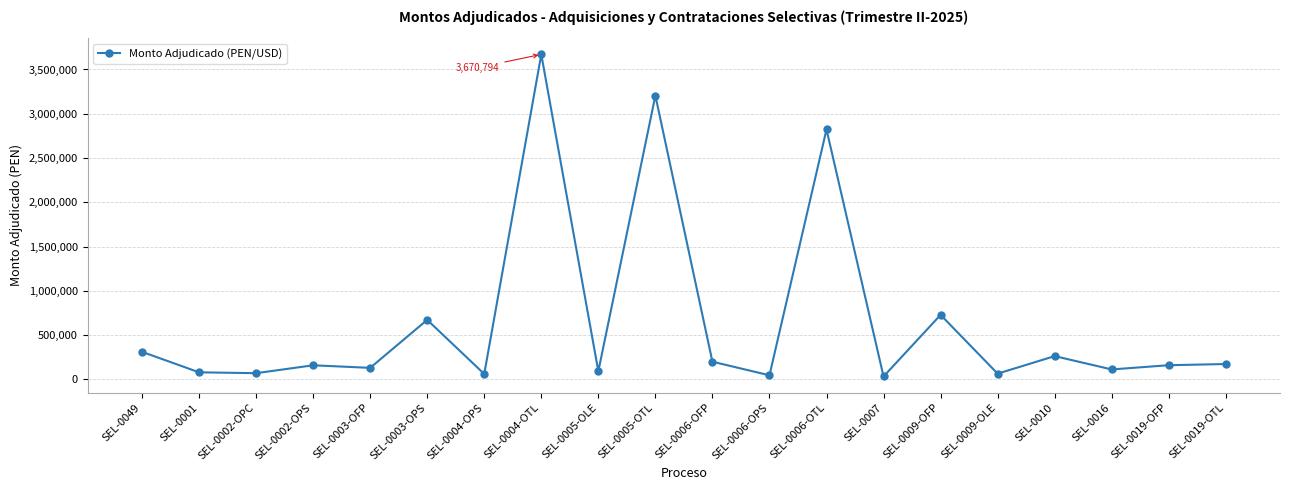

True or false: the data has more than 1 interior local peaks.

True